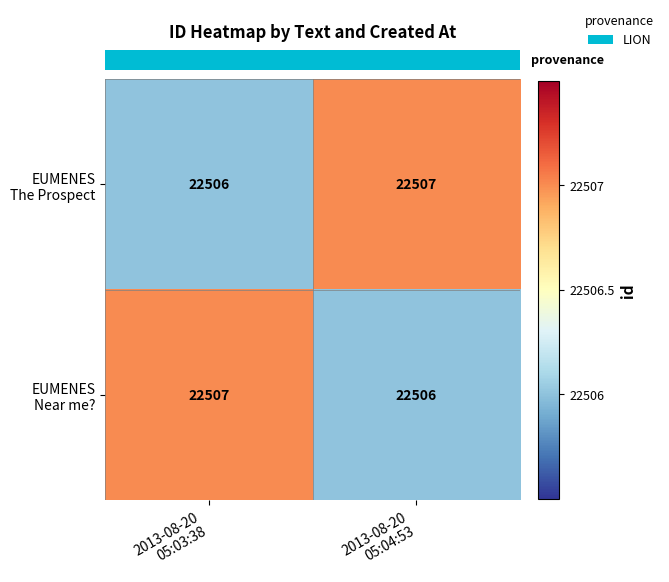

What is the maximum value shown in the chart?

22507